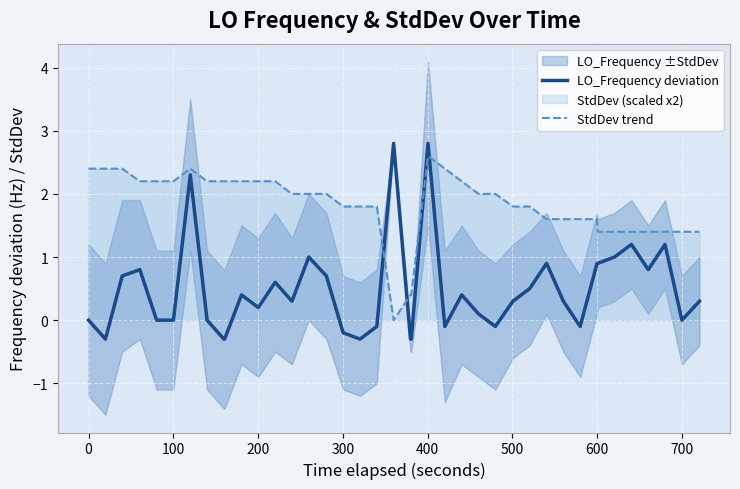

List the series in order of their peak value, highest first.

LO_Frequency deviation, StdDev trend